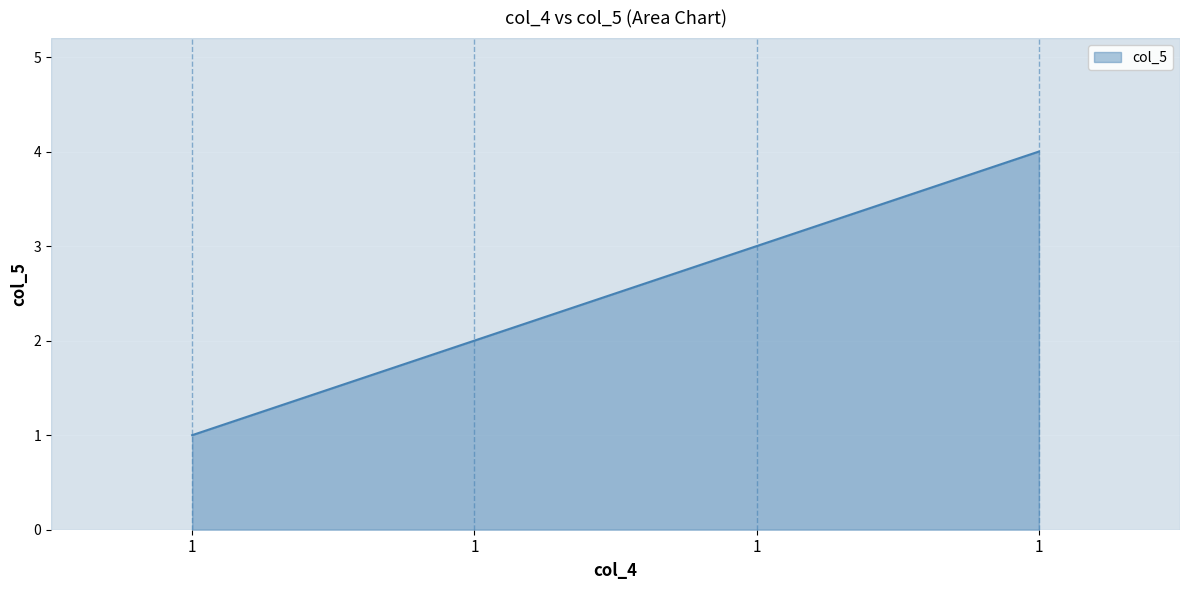

How many distinct data groups are displayed?

1